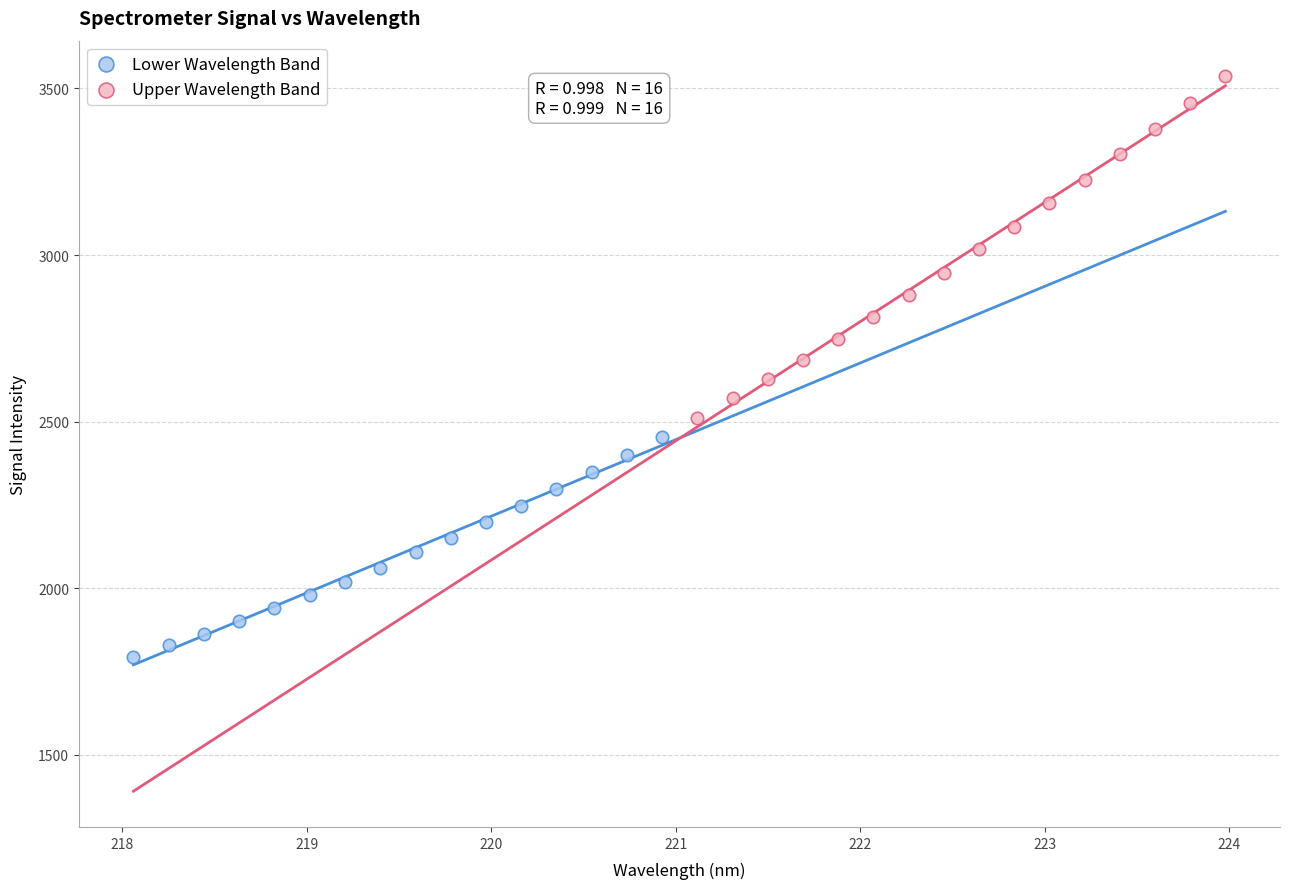

Which series reaches the minimum Y coordinate?

Lower Wavelength Band